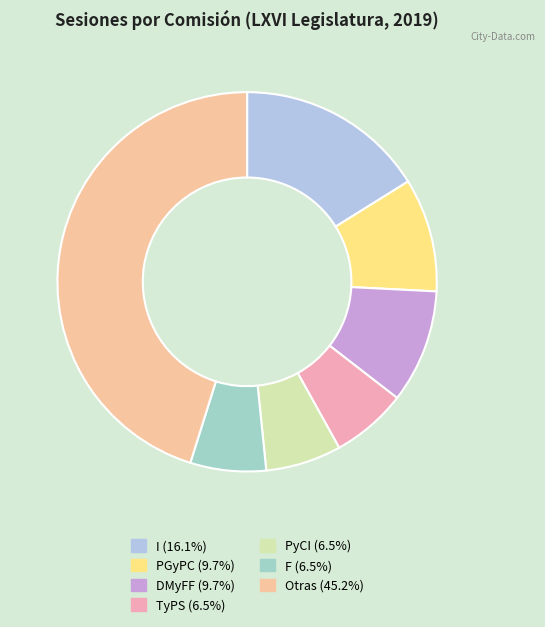

How many slices are in this pie chart?

7